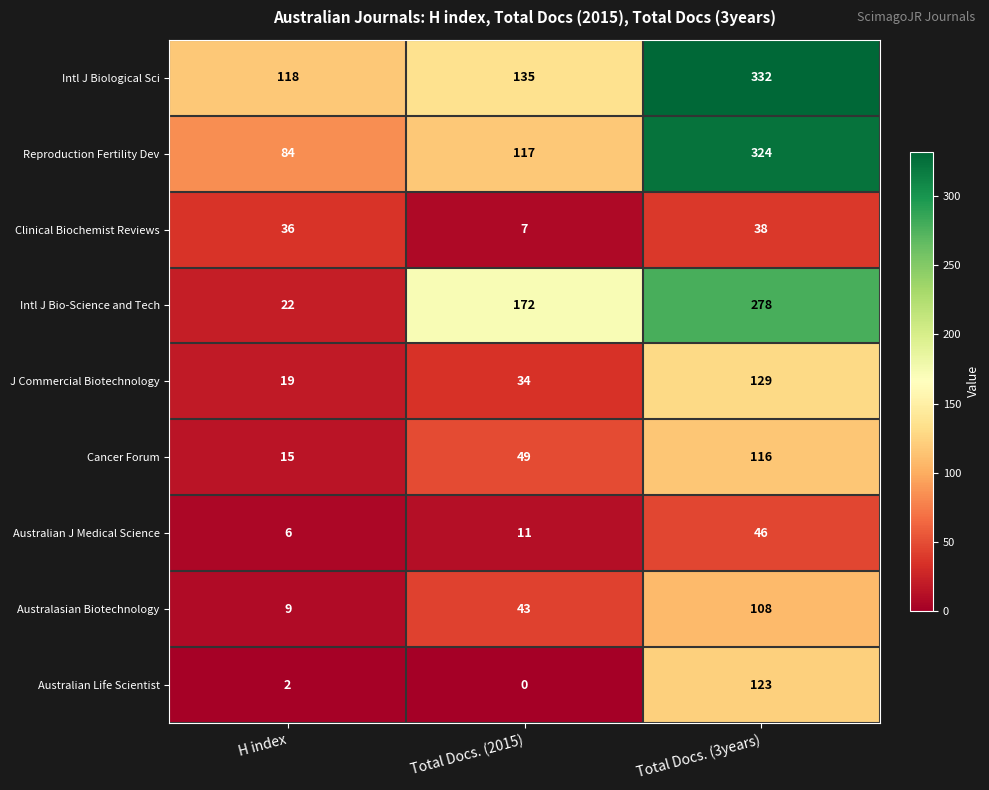

Reading left to right, what are all the values shown in this chart?

Intl J Biological Sci: 118	135	332
Reproduction Fertility Dev: 84	117	324
Clinical Biochemist Reviews: 36	7	38
Intl J Bio-Science and Tech: 22	172	278
J Commercial Biotechnology: 19	34	129
Cancer Forum: 15	49	116
Australian J Medical Science: 6	11	46
Australasian Biotechnology: 9	43	108
Australian Life Scientist: 2	0	123